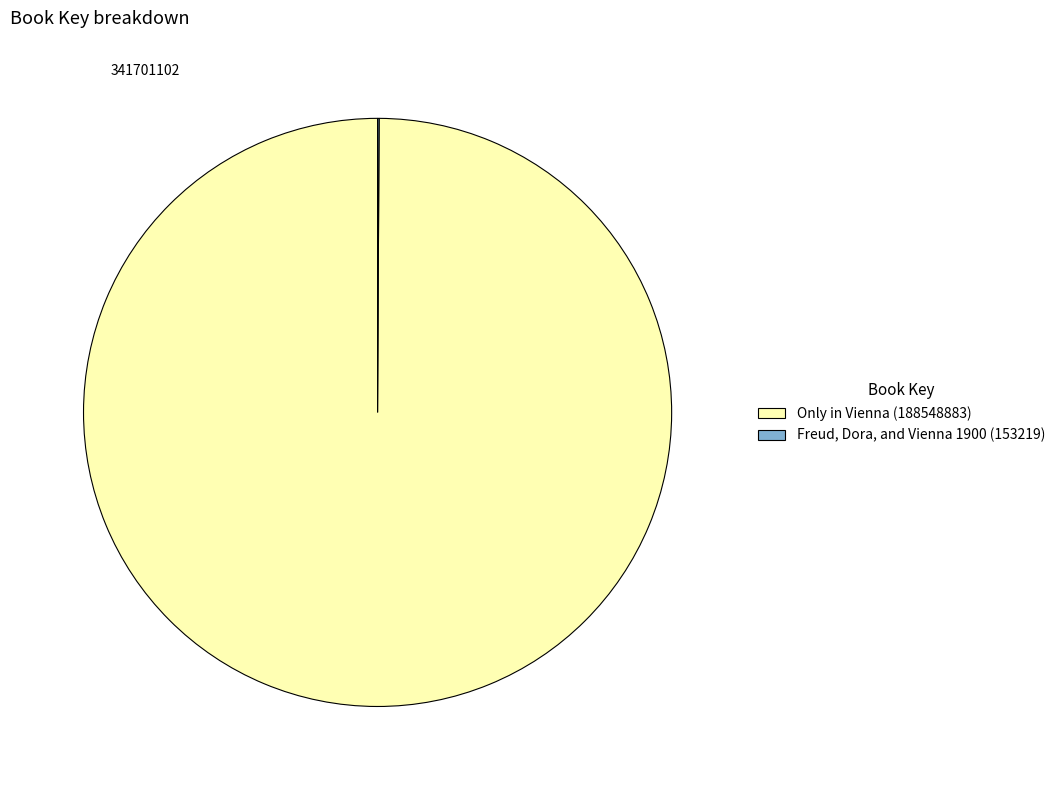

What is the majority slice?

Only in Vienna (188548883)